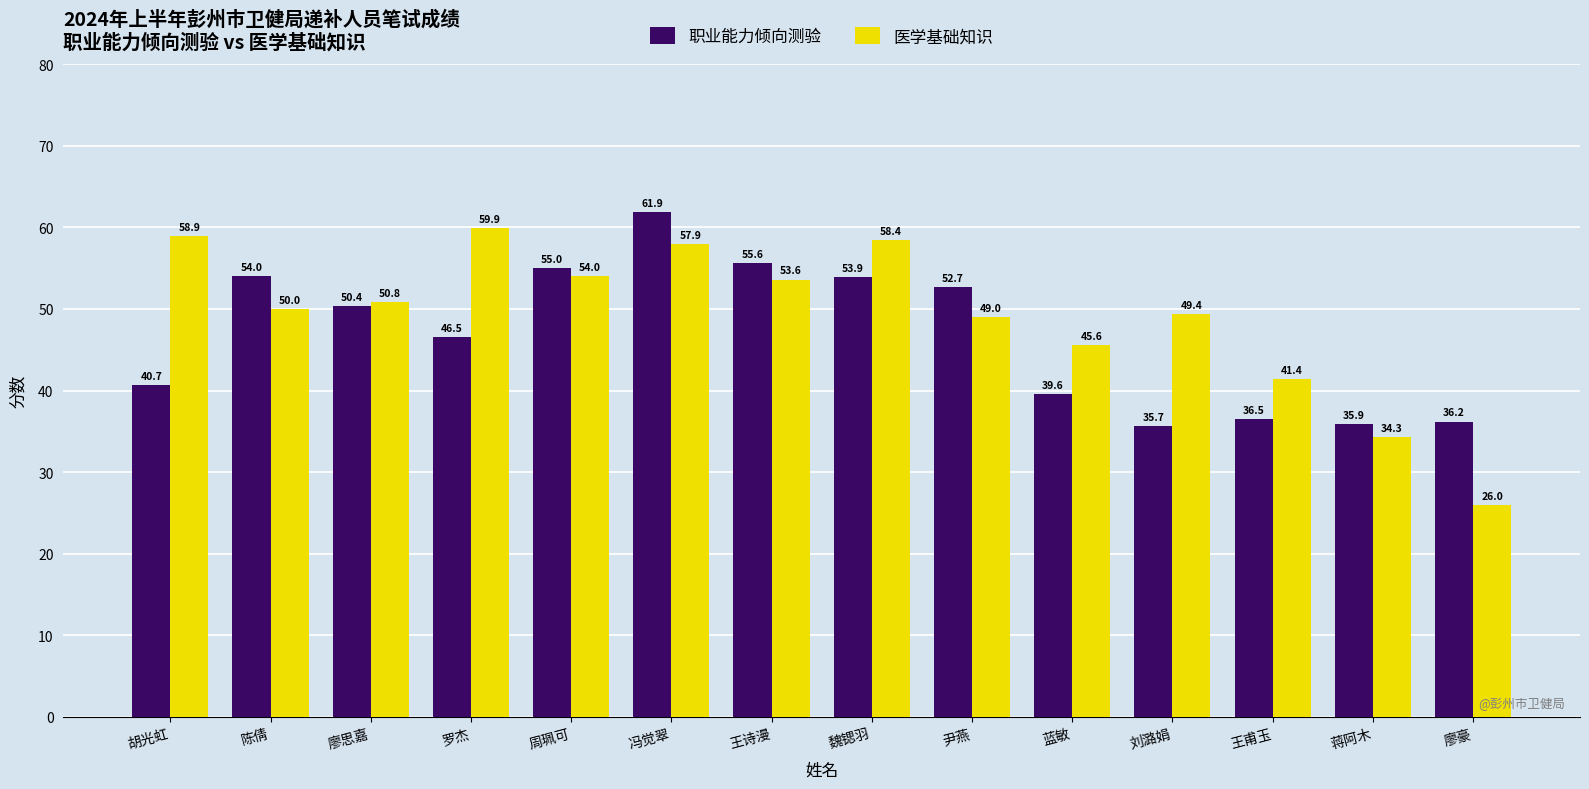

Does the chart contain stacked bars?

No